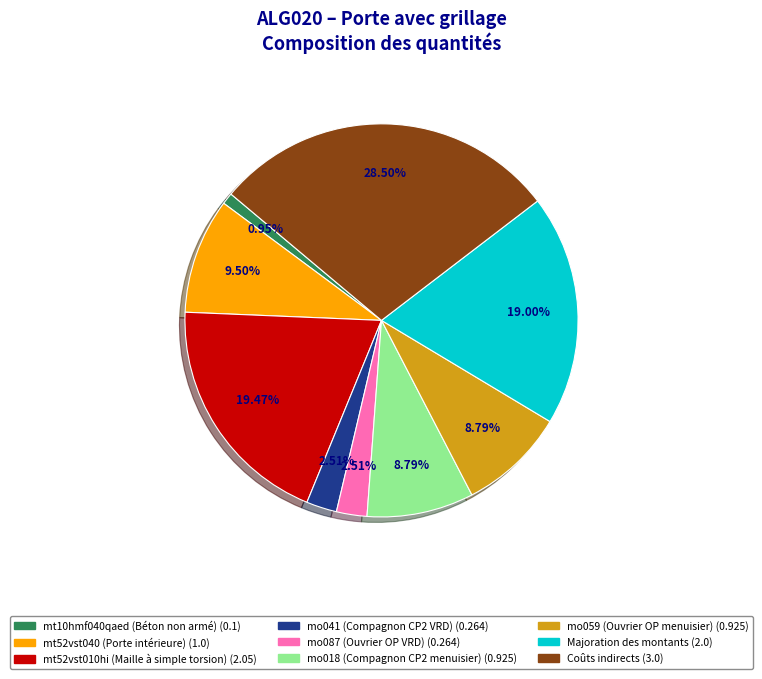

To the nearest percent, what percentage of the pie is mo087 (Ouvrier OP VRD)?

3%